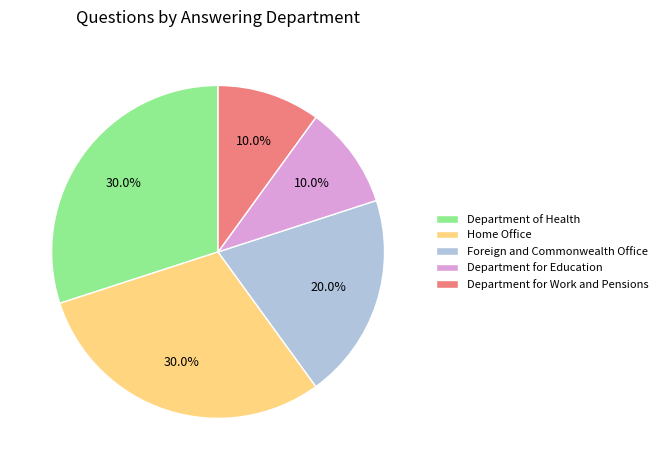

What is the ratio of the value at Foreign and Commonwealth Office to the value at Department for Education?

2.0